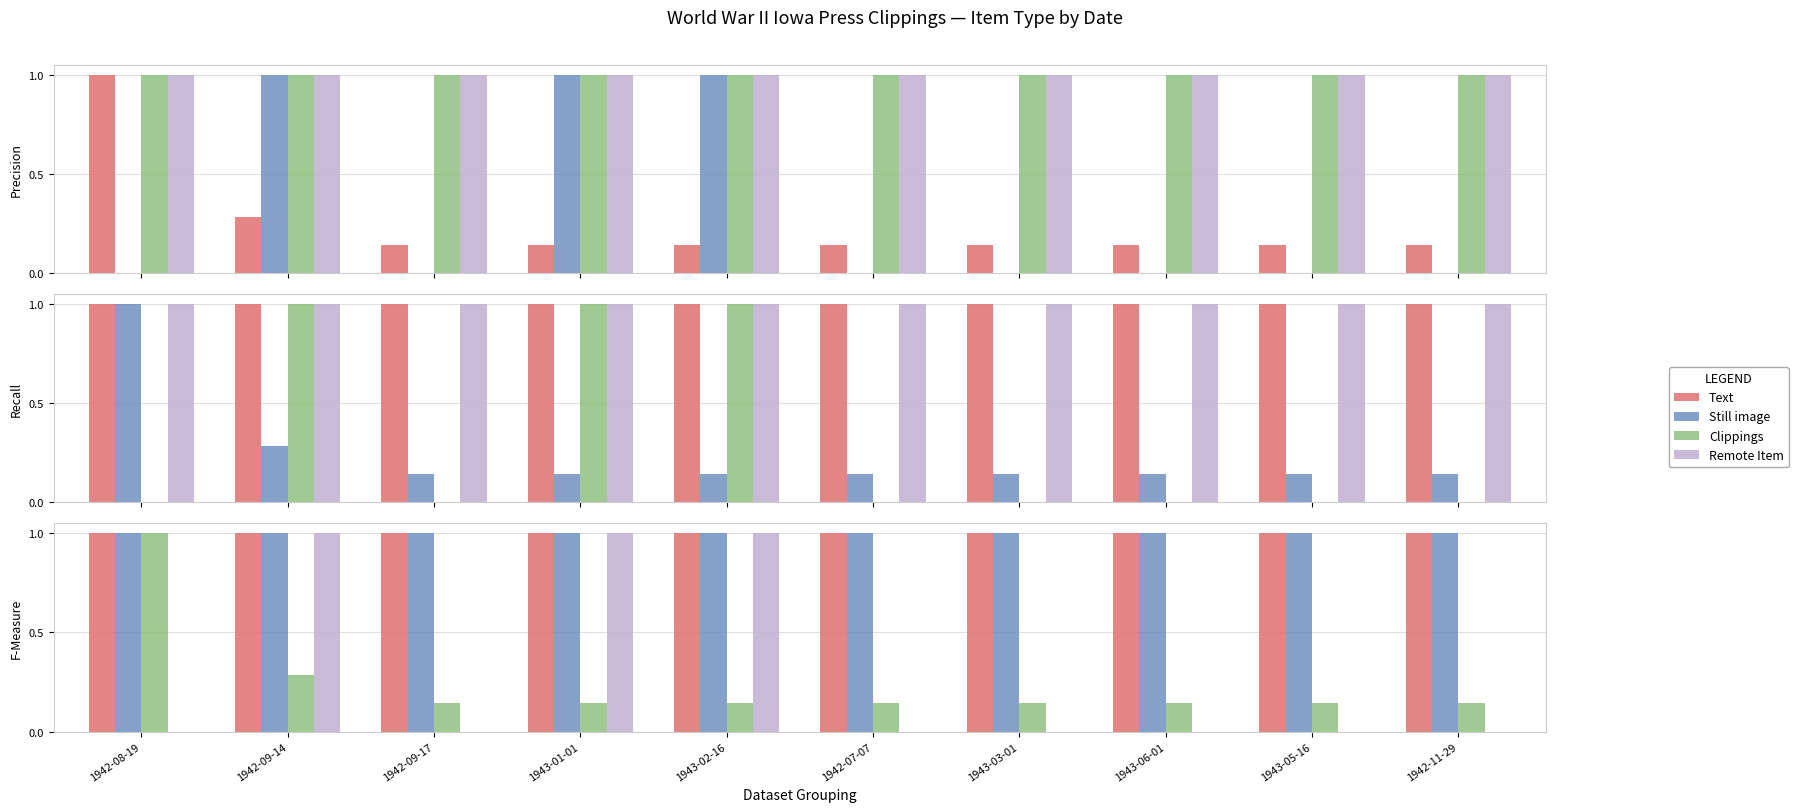

What is the value of the Remote Item bar at the 10th from the left?

1.0